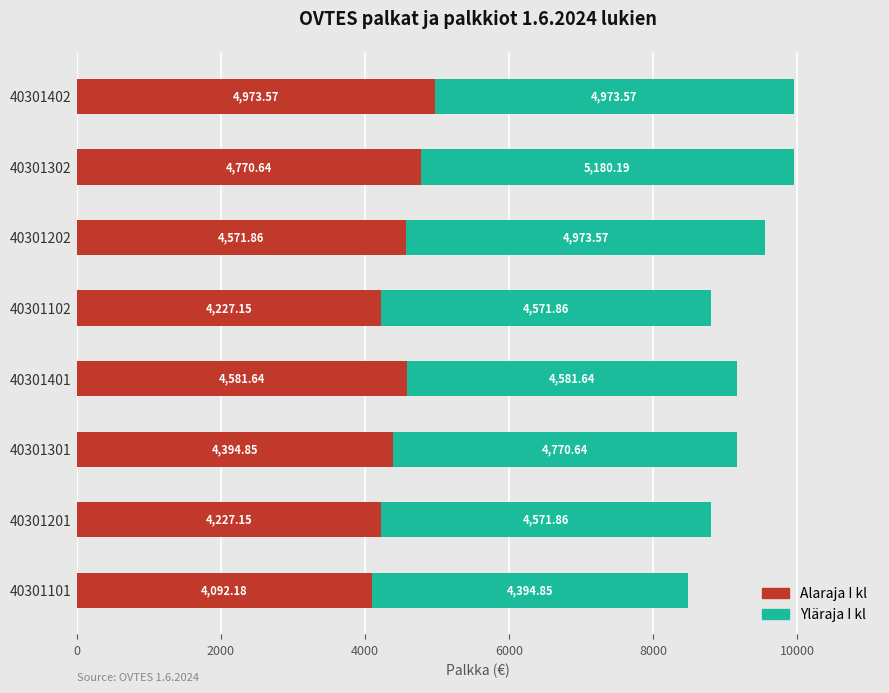

What is the sum of the Alaraja I kl values at 40301202 and 40301401?

9153.5